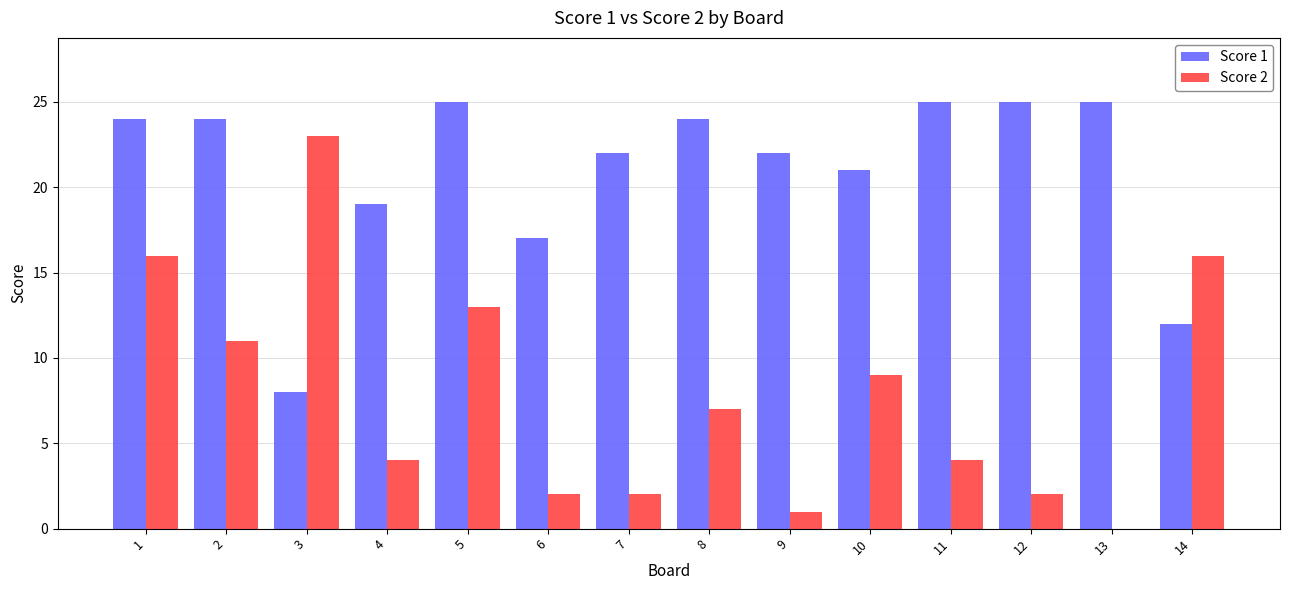

Does the chart contain stacked bars?

No